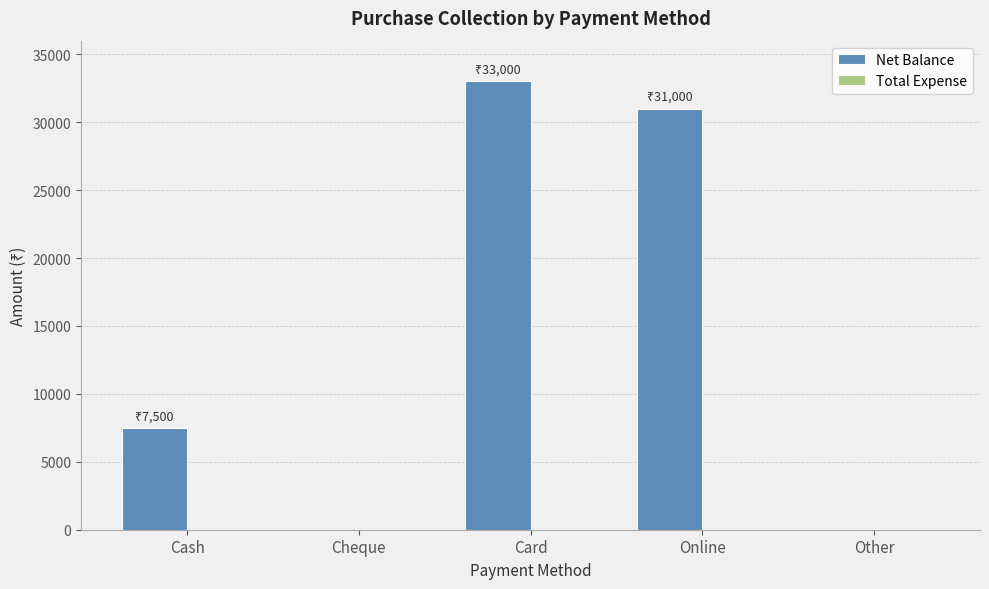

Which label corresponds to the largest value in the chart?

Card